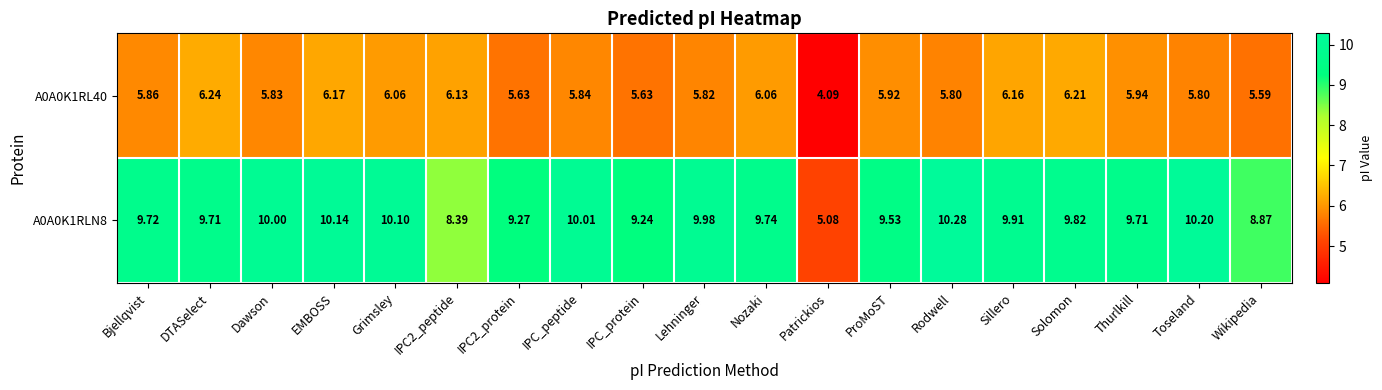

What is the smallest value displayed?

4.1